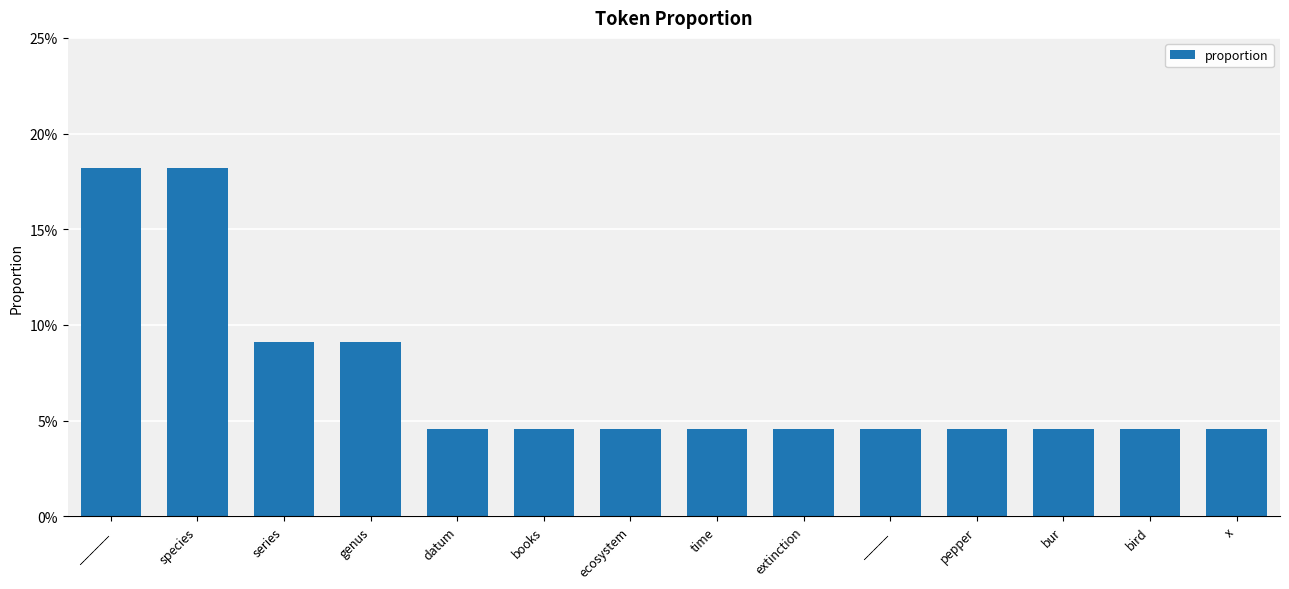

Which label corresponds to the smallest value in the chart?

datum